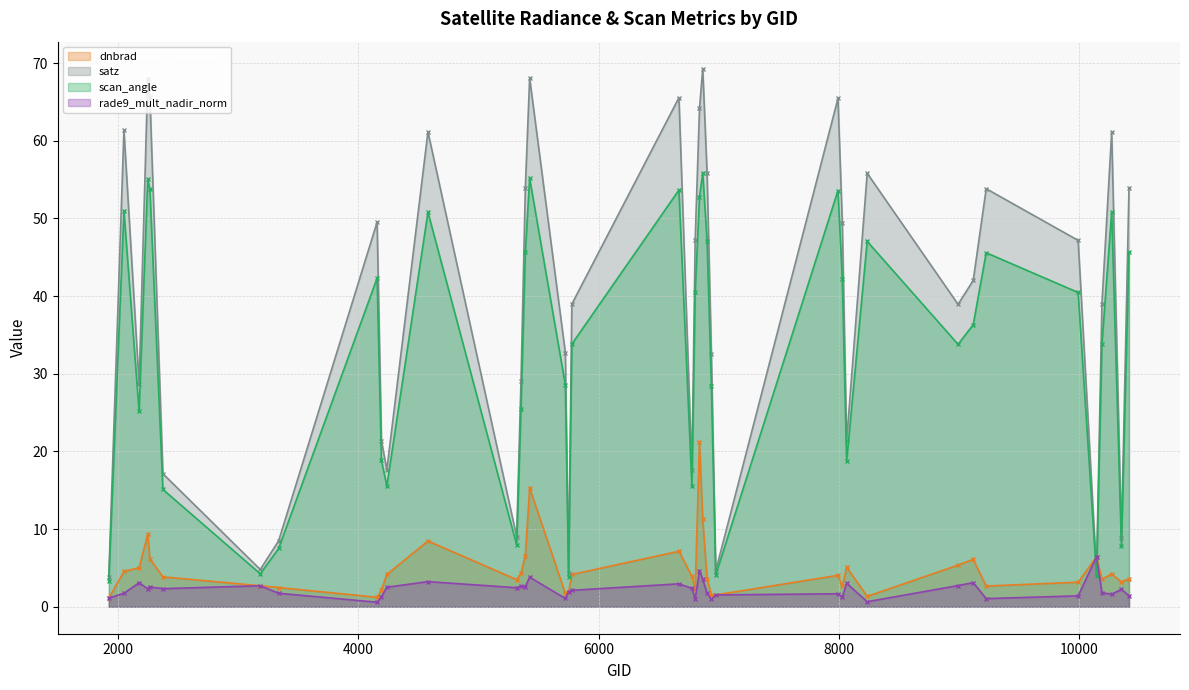

The value of rade9_mult_nadir_norm at 9224 is 1.7. True or false?

False